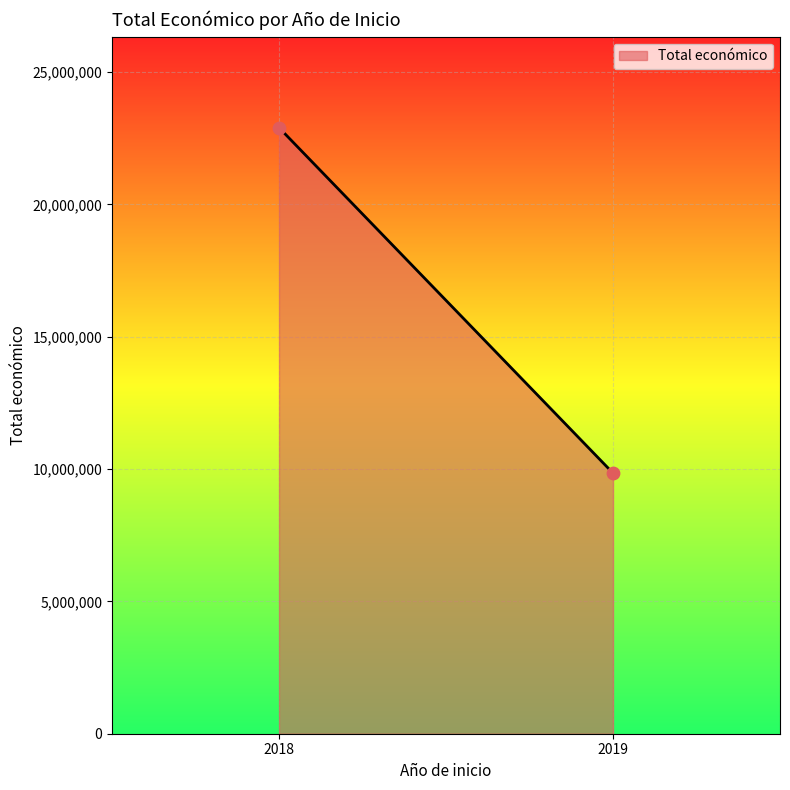

What is the average X value?

2018